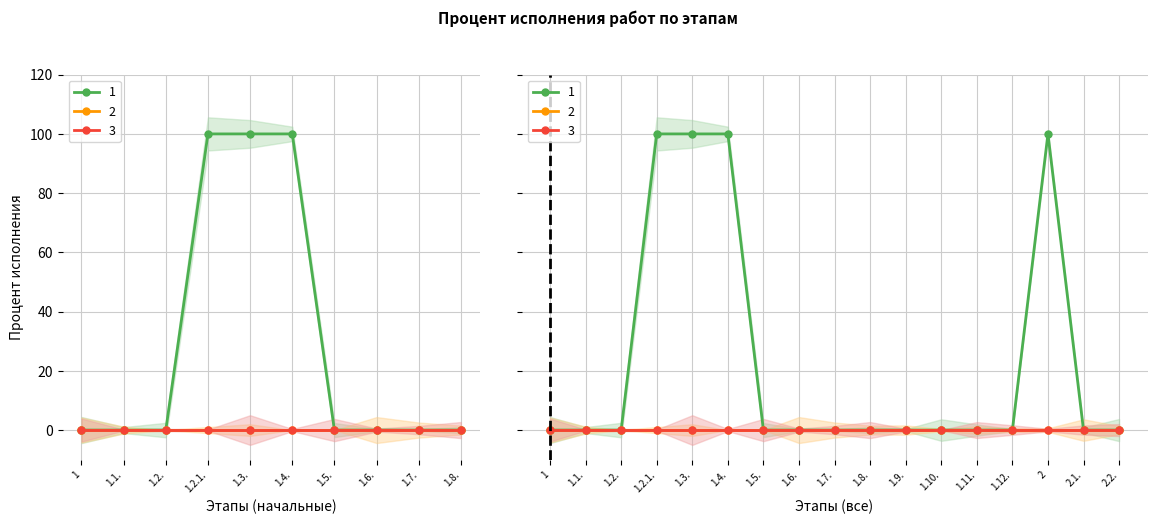

Which category has the lowest value in the 1 series?

1